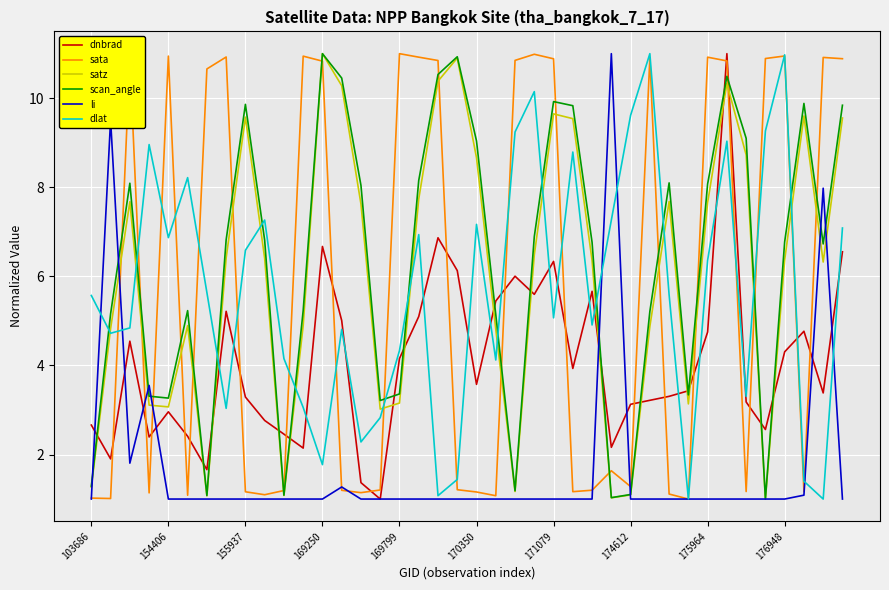

Is this an area chart (filled region under the line)?

No